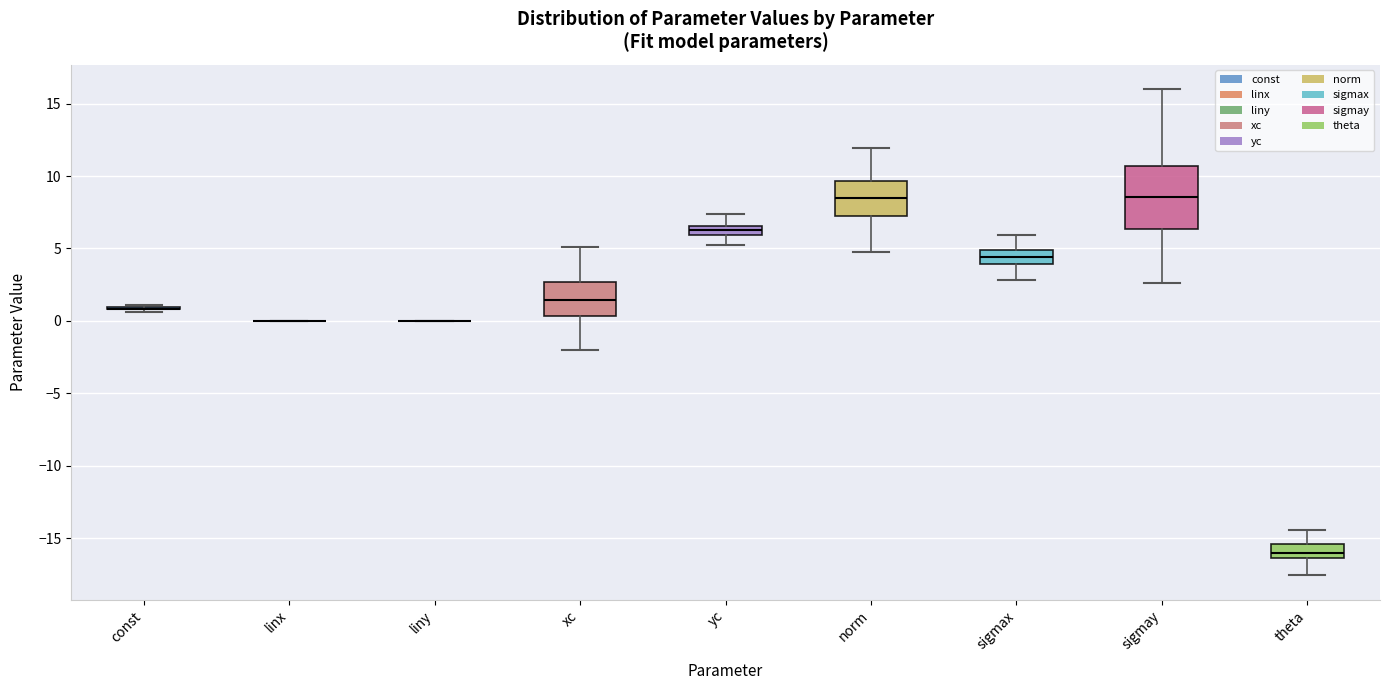

Which box is the tallest, from its lower edge to its upper edge?

sigmay